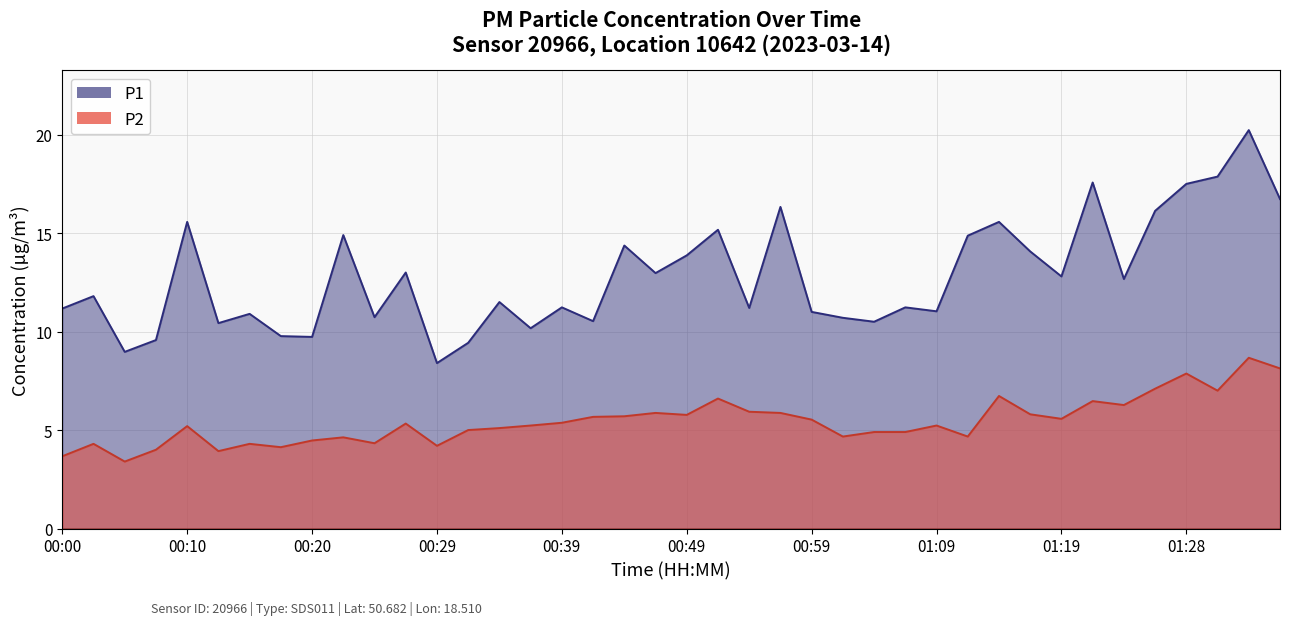

True or false: P1 and P2 intersect in this chart.

False